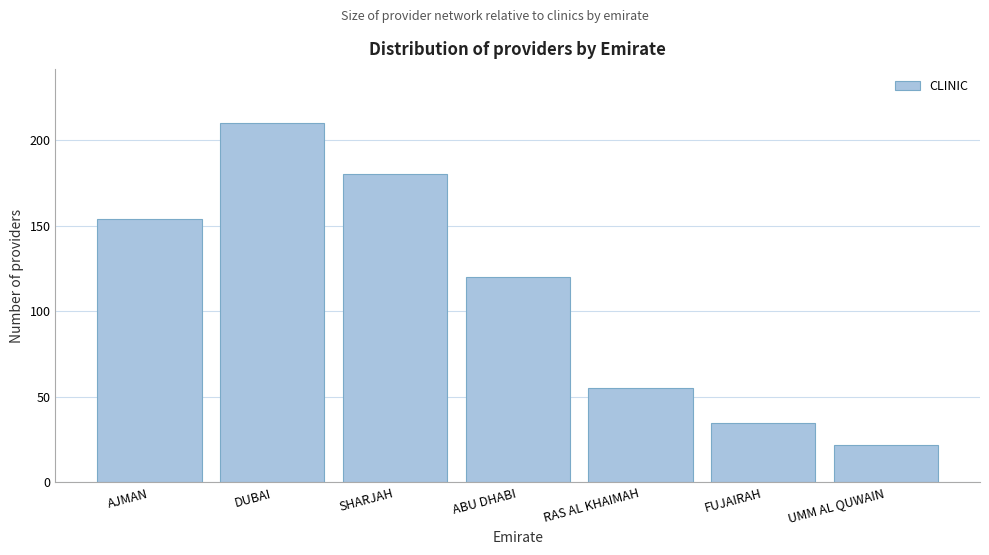

Reading right to left, transcribe all the data shown in this chart.

22	35	55	120	180	210	154